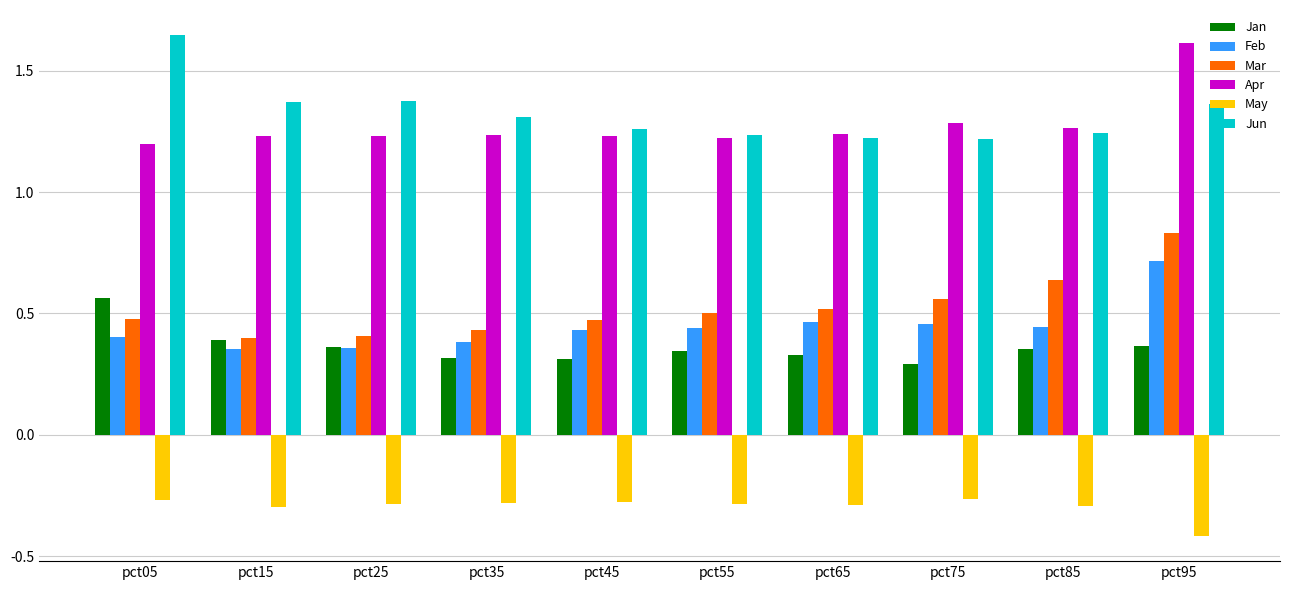

At how many categories does at least one series exceed 0?

10